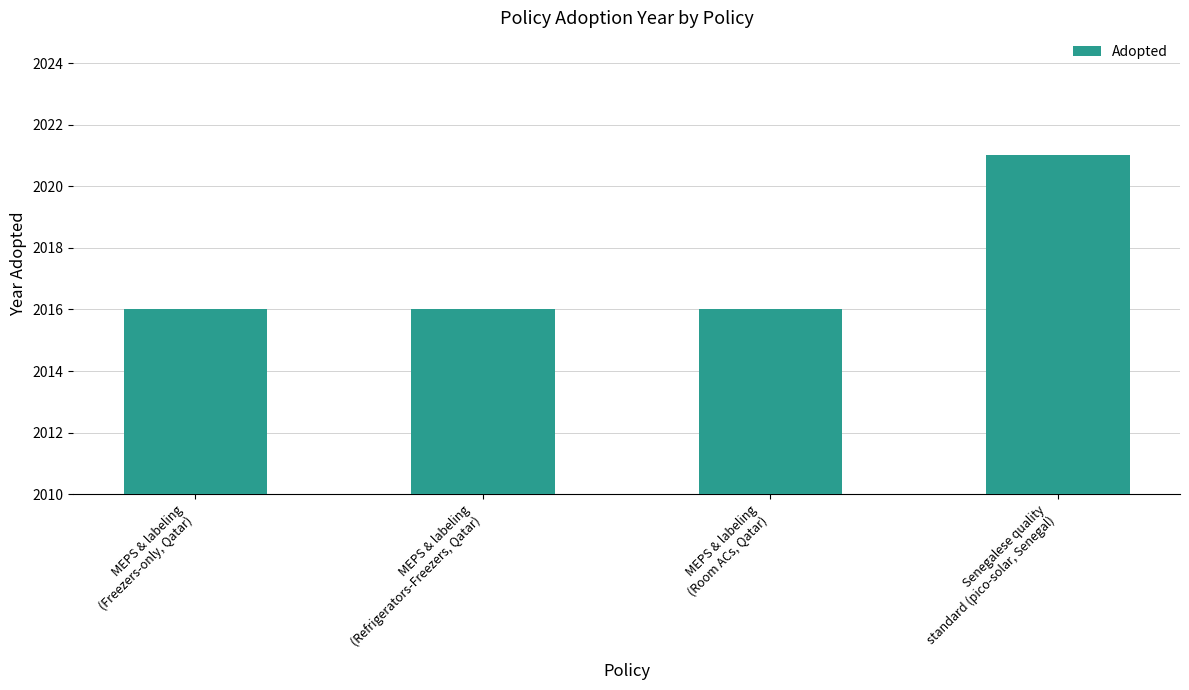

Read the value at Senegalese quality
standard (pico-solar, Senegal).

2021